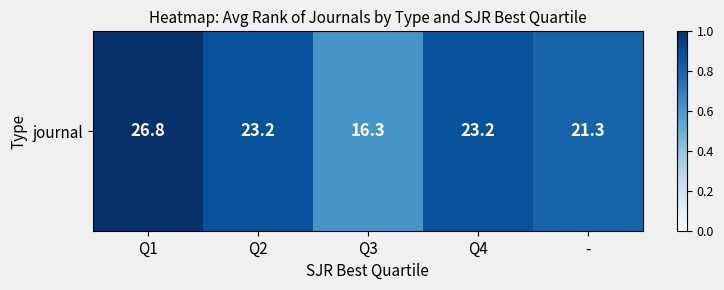

Rank the categories by value from lowest to highest.

Q3, -, Q2, Q4, Q1